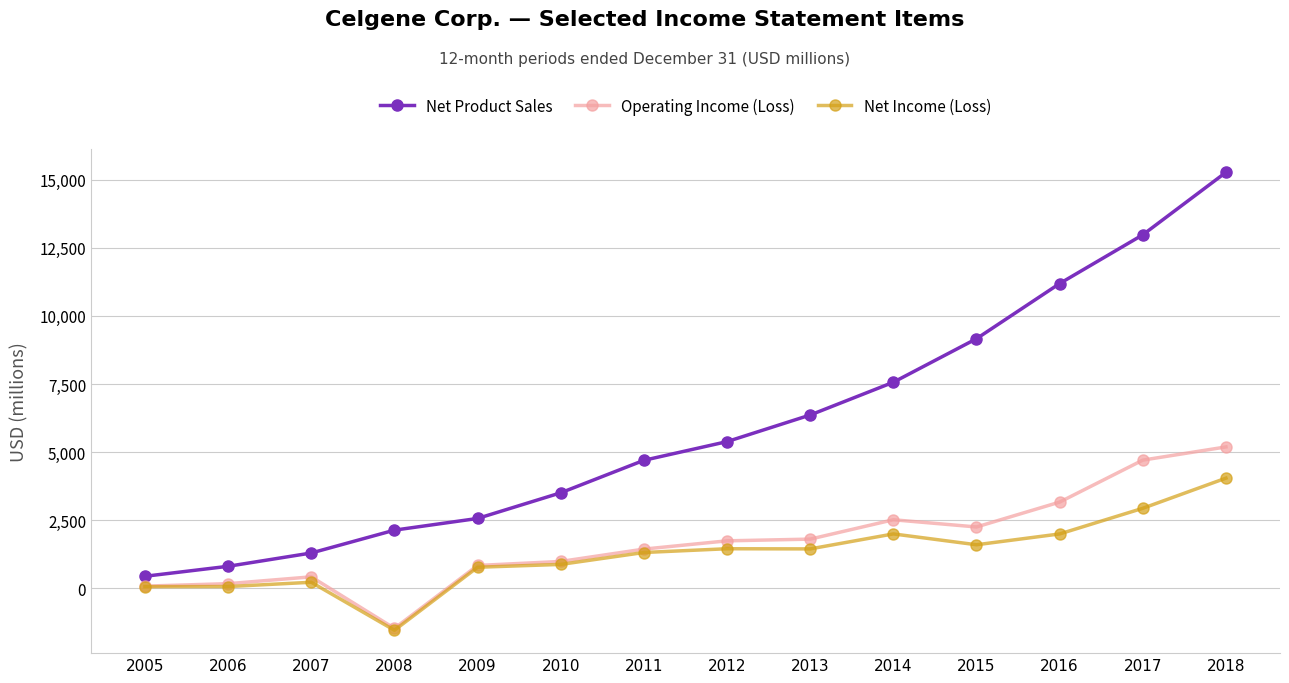

True or false: Net Income (Loss) and Net Product Sales intersect in this chart.

False